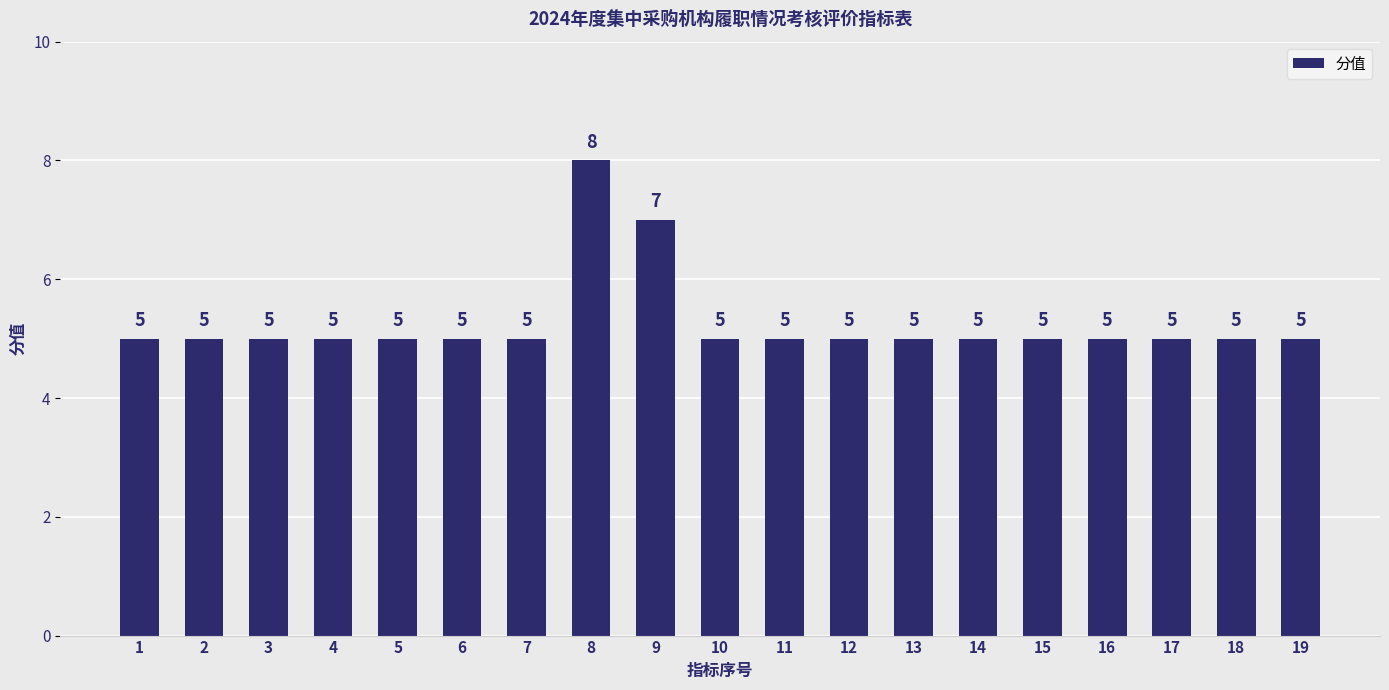

What is the maximum value shown in the chart?

8